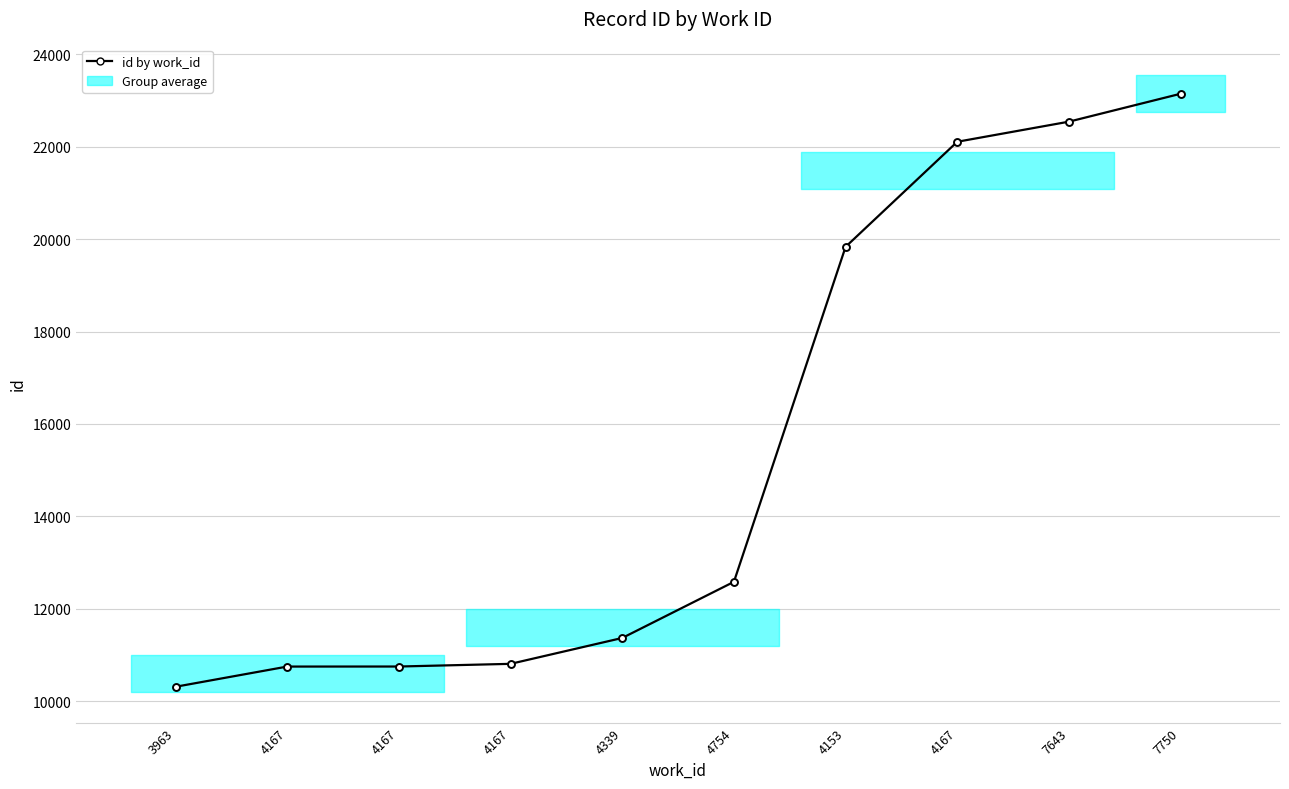

Approximately how many times larger is the value at 4754 compared to 3963?

1.2